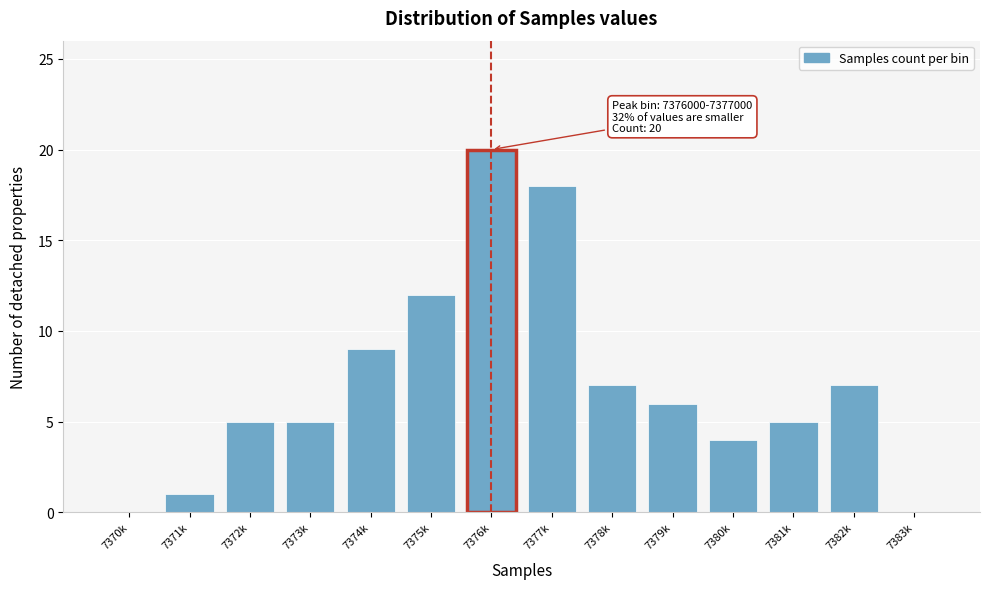

Reading left to right, what are all the values shown in this chart?

7370k=0	7371k=1	7372k=5	7373k=5	7374k=9	7375k=12	7376k=20	7377k=18	7378k=7	7379k=6	7380k=4	7381k=5	7382k=7	7383k=0